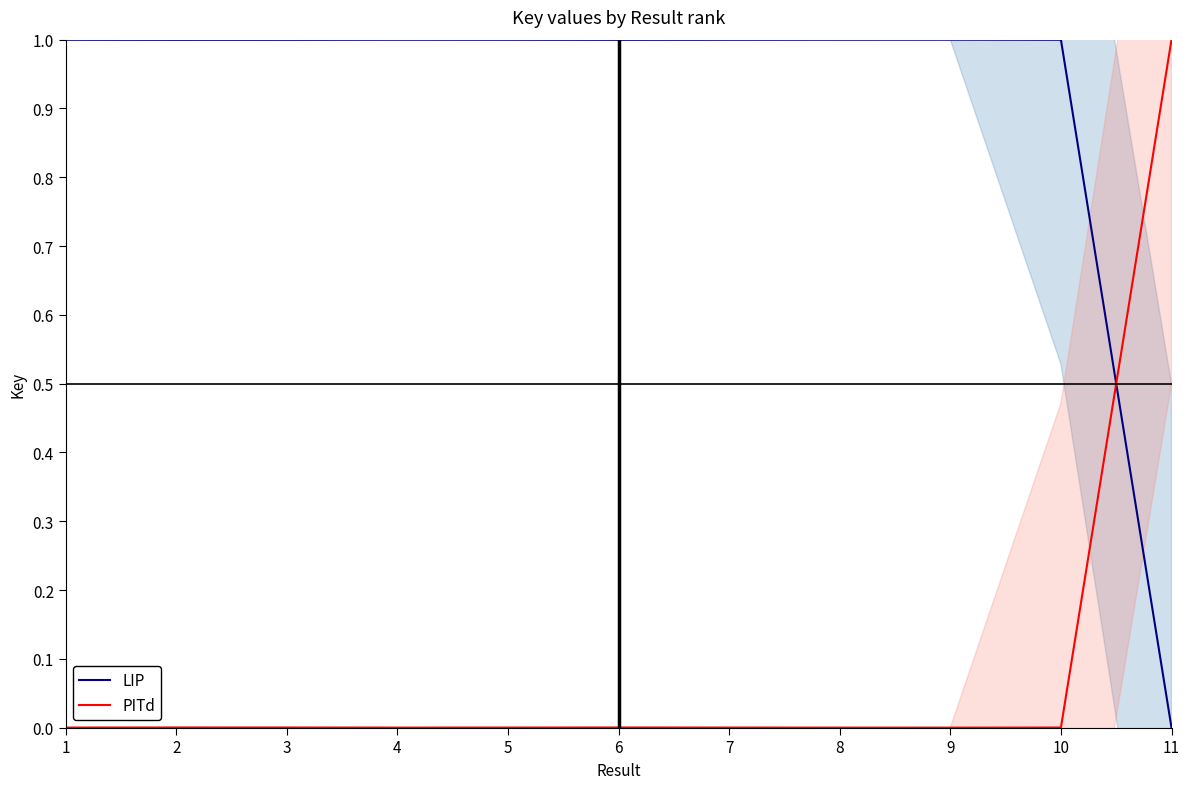

Which series has the widest spread of values?

LIP